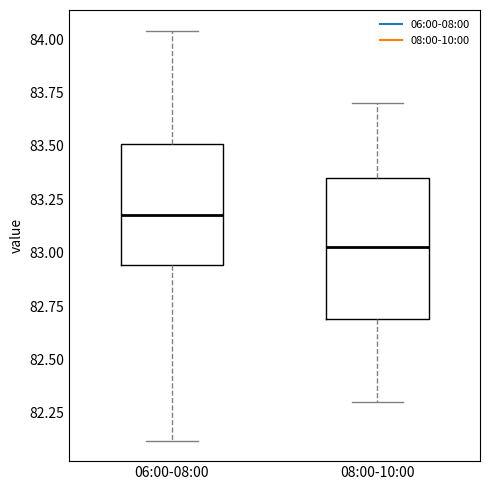

Which box has the highest median line?

06:00-08:00